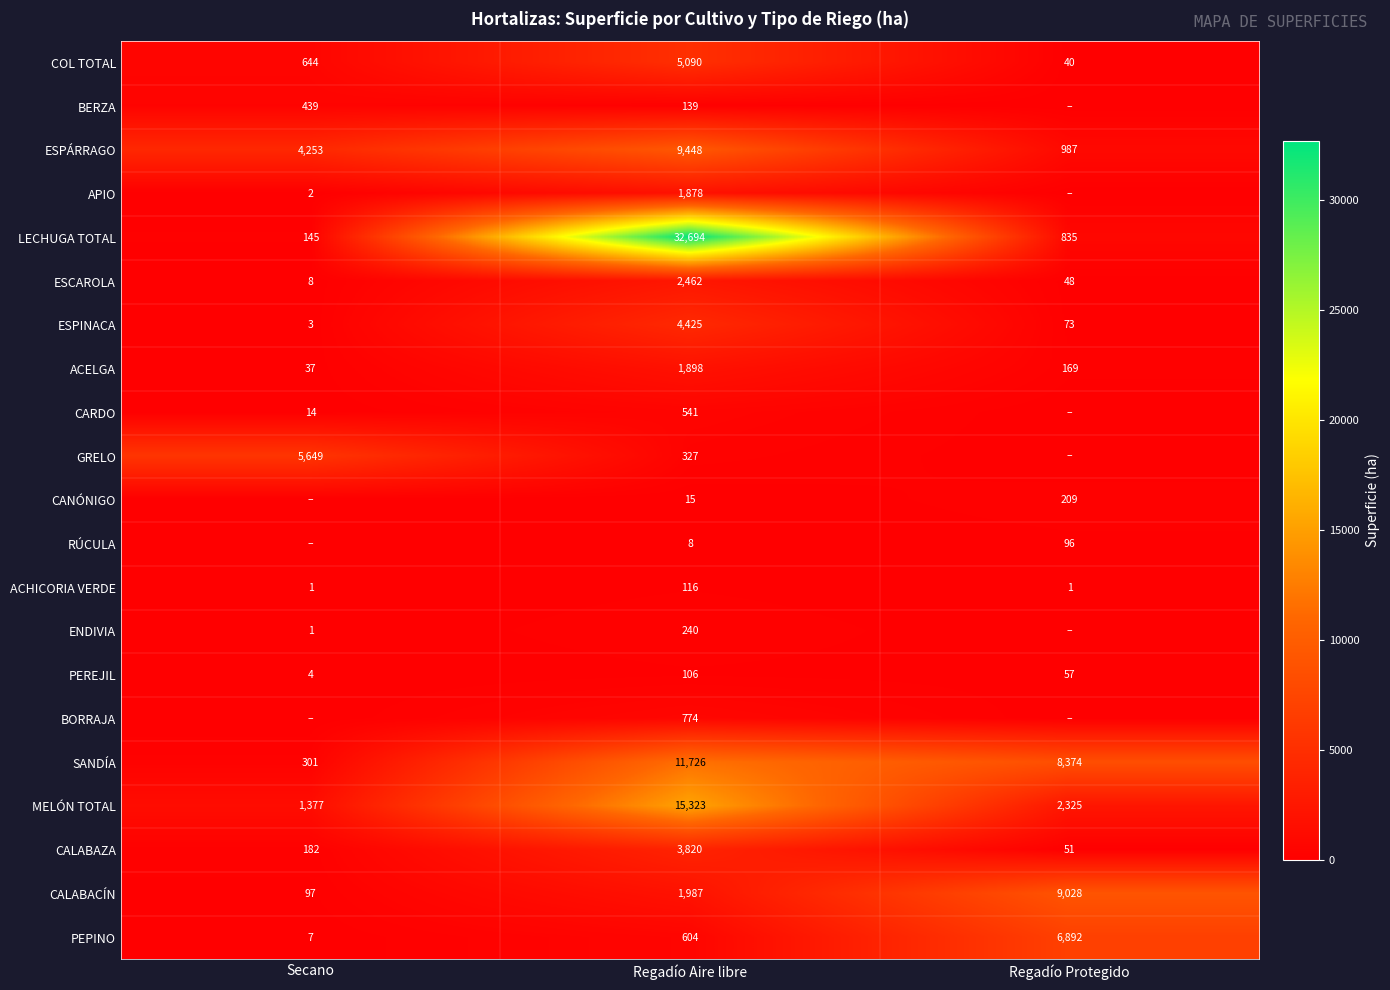

Is the value of ACHICORIA VERDE at Regadío Protegido greater than the value of CANÓNIGO at Regadío Protegido?

No